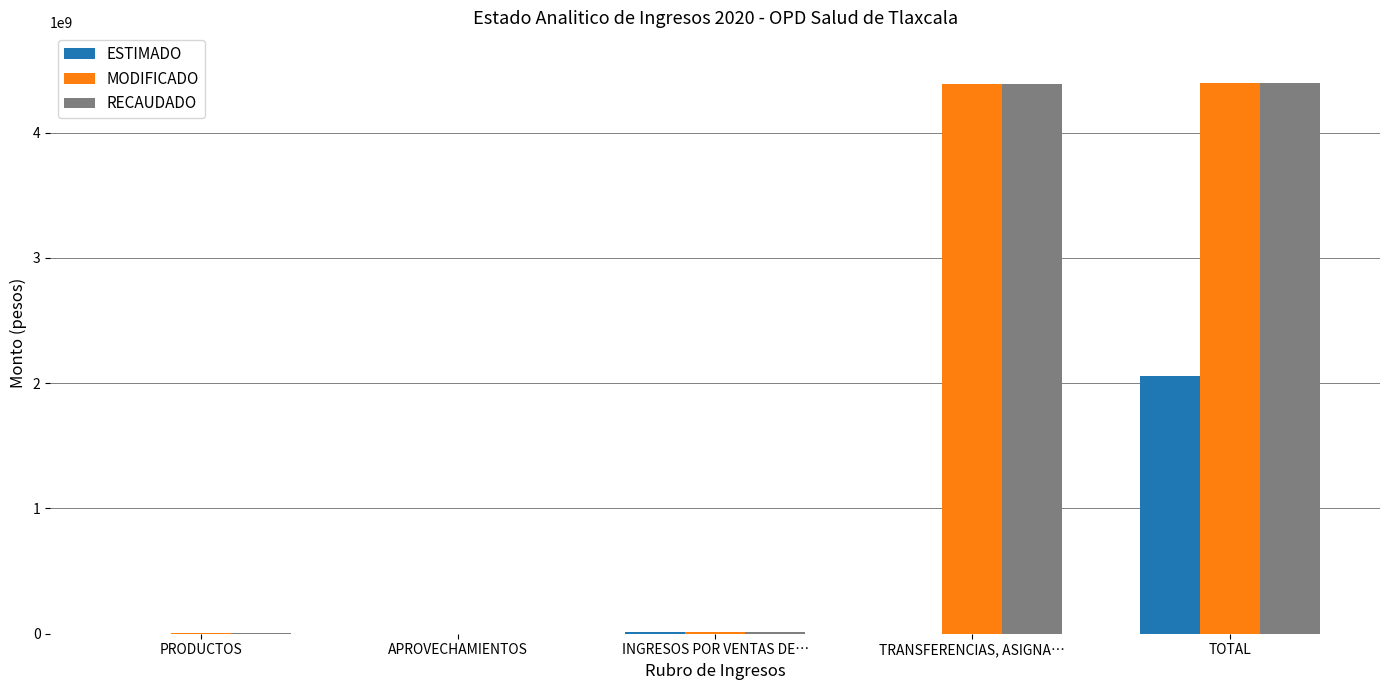

True or false: MODIFICADO has a value of 4399299105 at TOTAL.

True